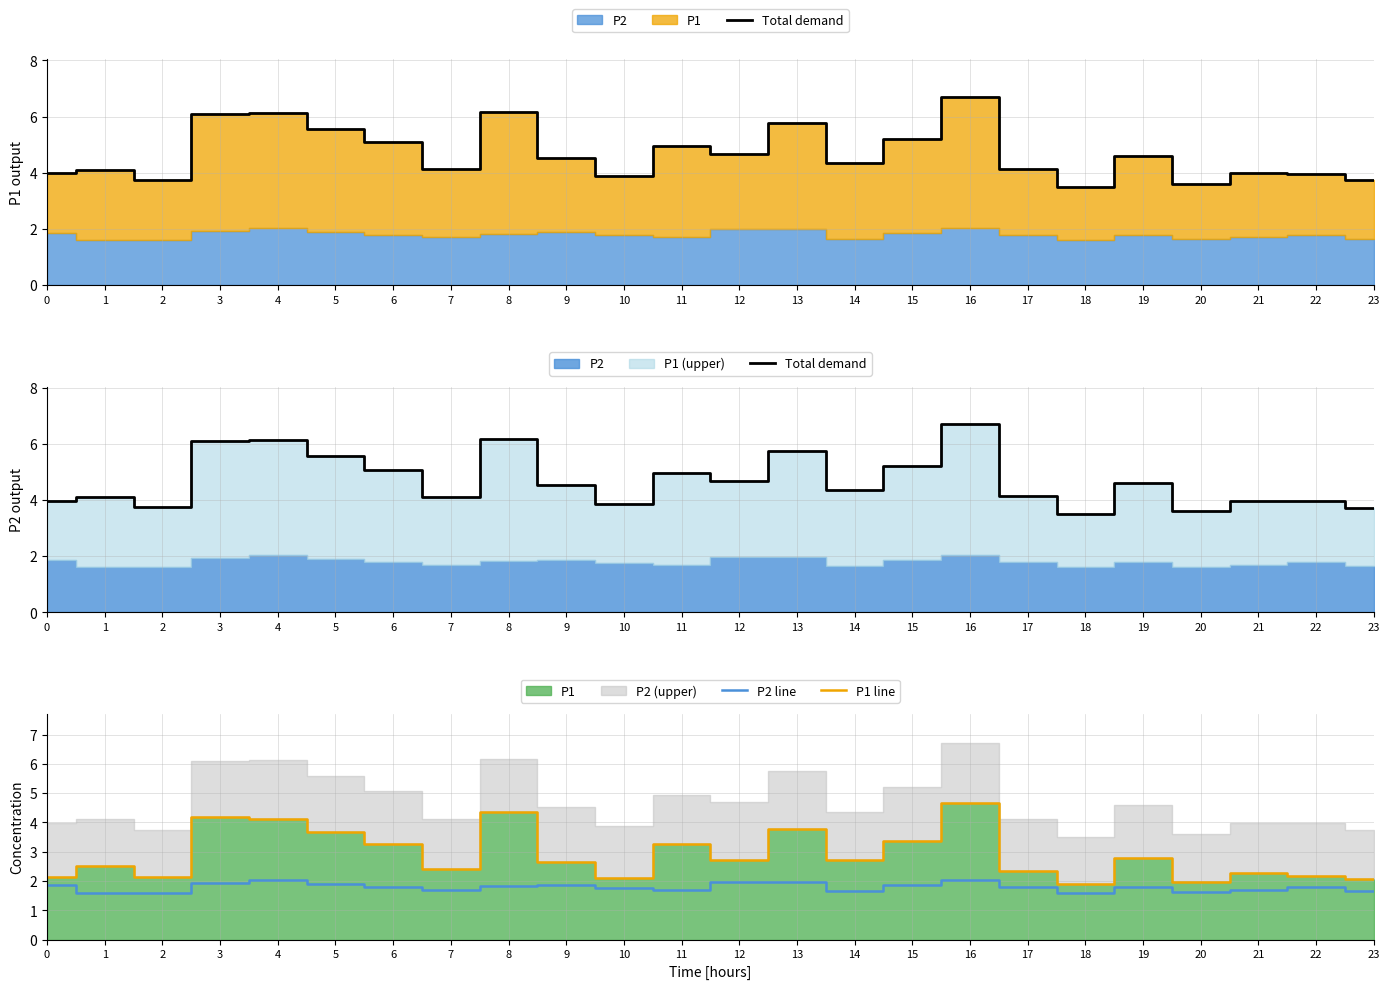

What is the difference between the P2 line values at 23 and 21?

0.1